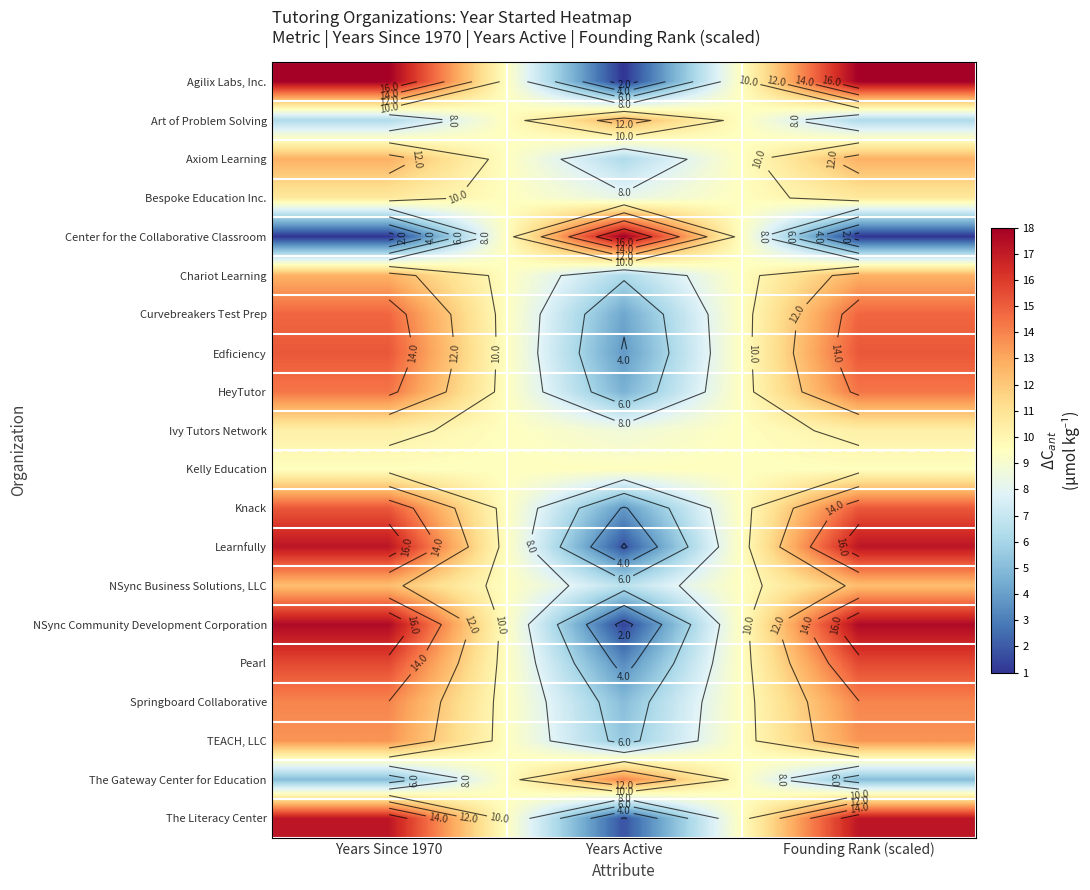

What value does the Agilix Labs, Inc. series have at Founding Rank (scaled)?

18.0